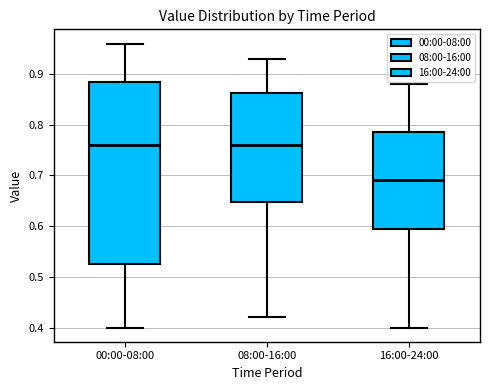

Reading left to right, read every box against the y-axis: the position of its median line, the range the box covers, and the ends of its whiskers. The values are not printed on the chart, so give them approximately, as read against the axis.

00:00-08:00: median 0.76, box 0.53 to 0.89, whiskers 0.40 to 0.96
08:00-16:00: median 0.76, box 0.65 to 0.86, whiskers 0.42 to 0.93
16:00-24:00: median 0.69, box 0.60 to 0.79, whiskers 0.40 to 0.88